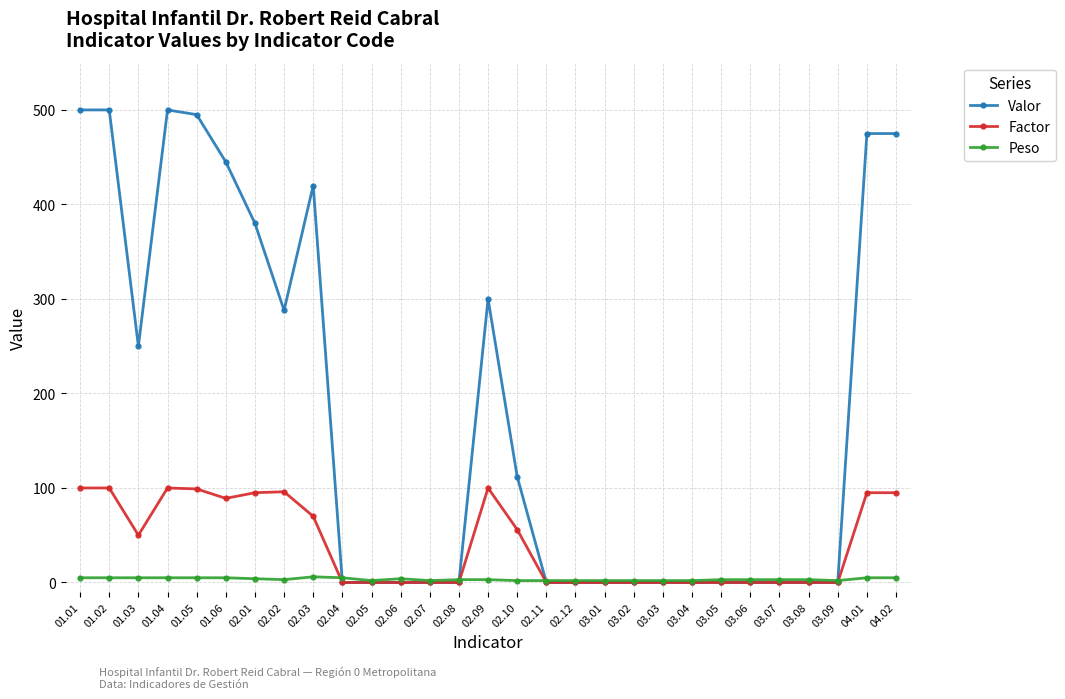

True or false: Peso and Factor intersect in this chart.

True